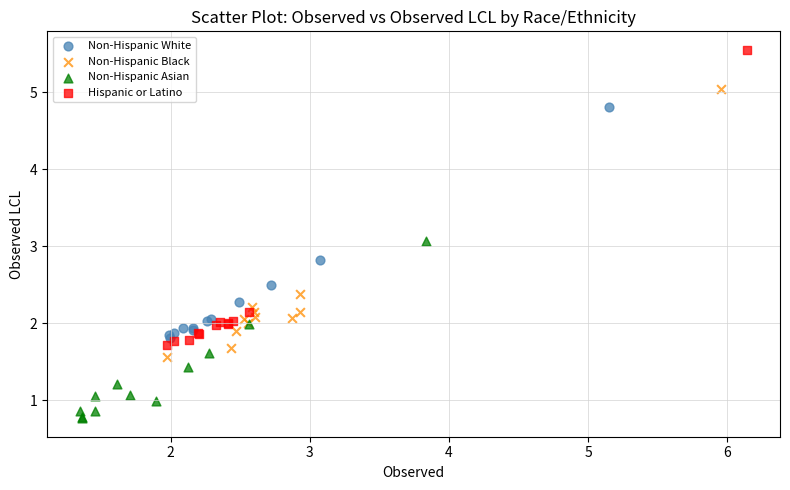

What are all the series names shown in the legend?

Non-Hispanic White, Non-Hispanic Black, Non-Hispanic Asian, Hispanic or Latino